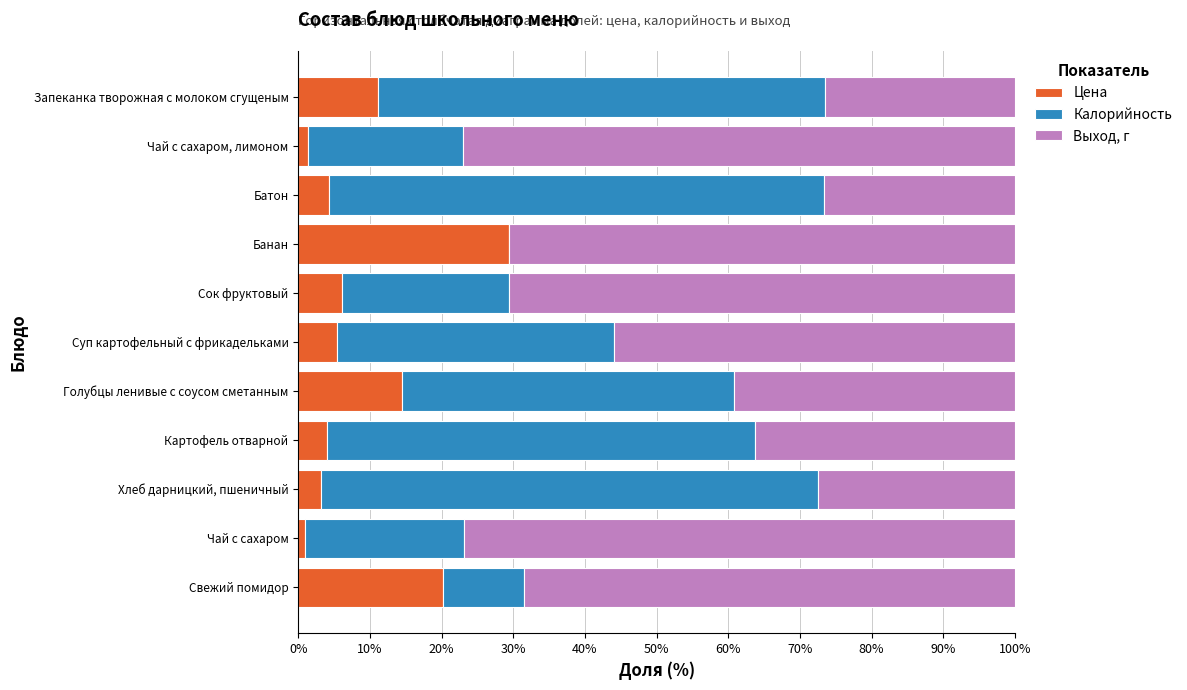

What is the total value across all series at Батон?

100.0